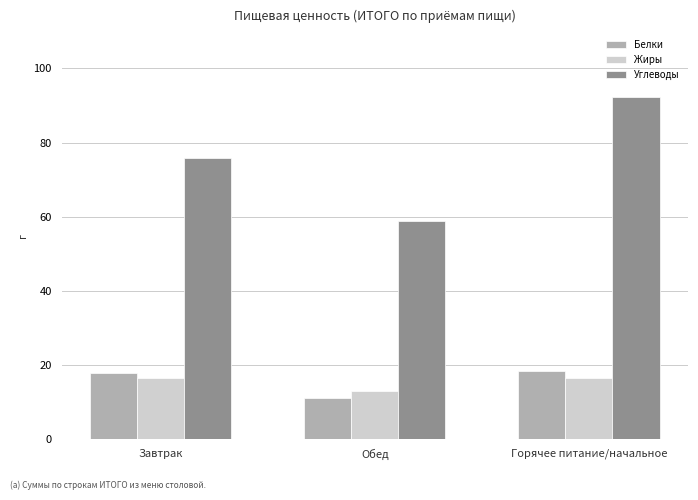

Rank the series at Обед from lowest to highest value.

Белки, Жиры, Углеводы